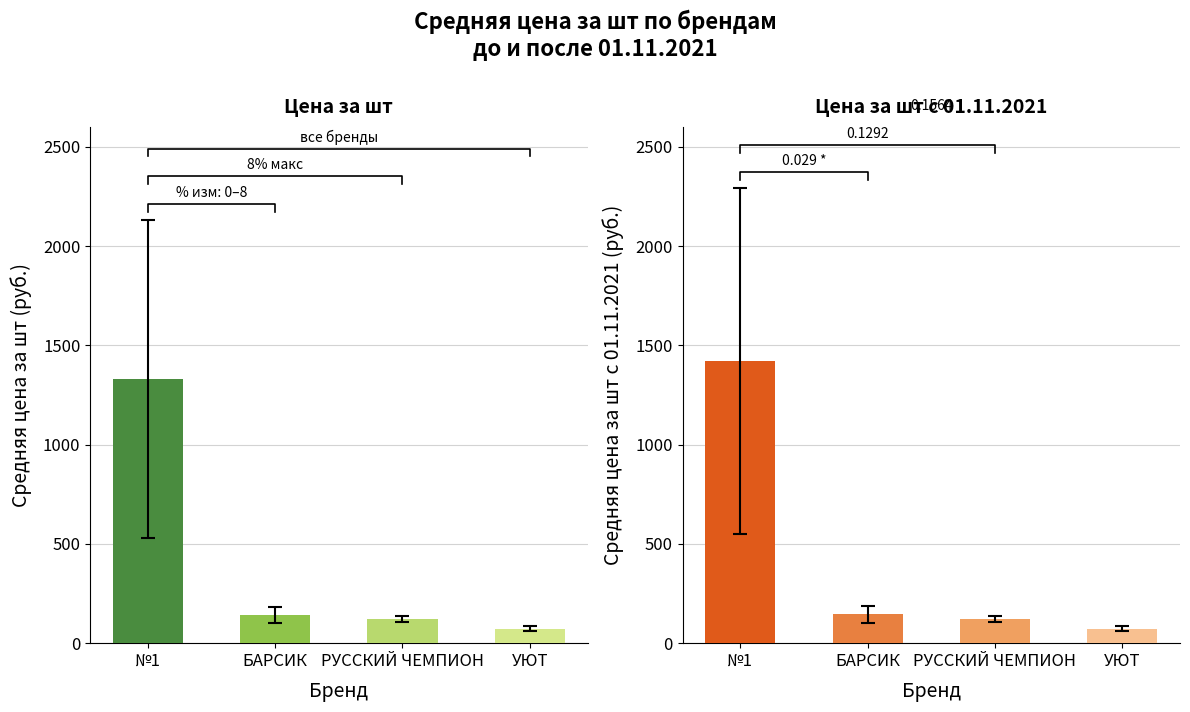

The value of Цена за шт at №1 is 1331.1. True or false?

True